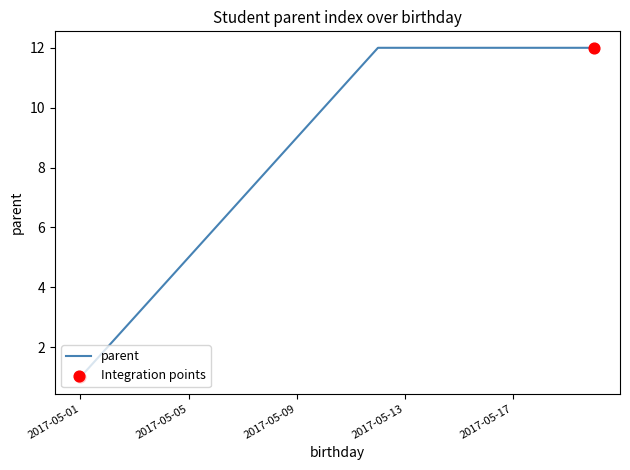

What is the difference between the maximum and minimum values?

11